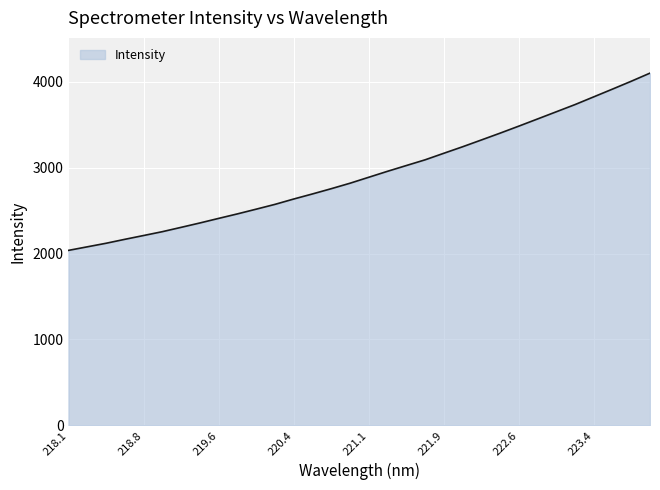

What is the minimum value shown in the chart?

2037.0